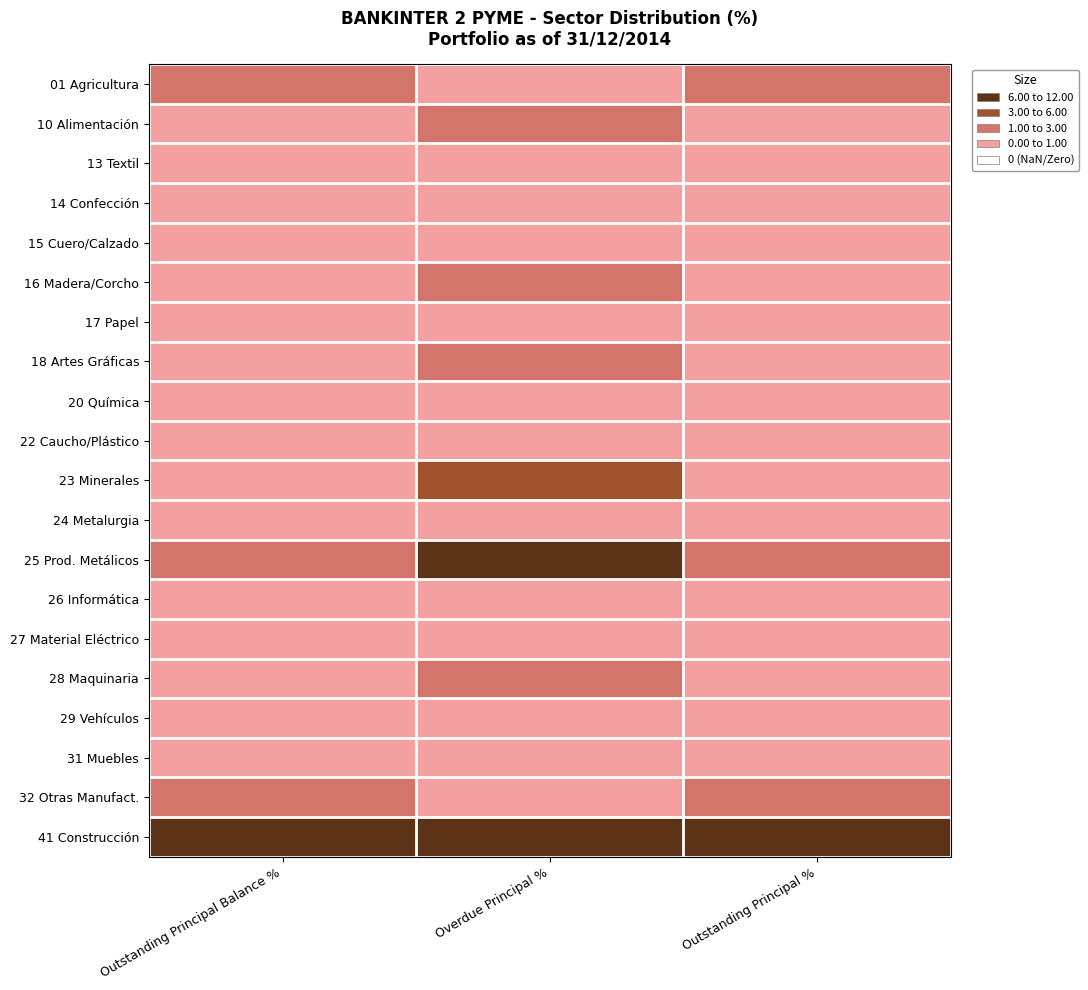

At how many categories does at least one series exceed 8?

1